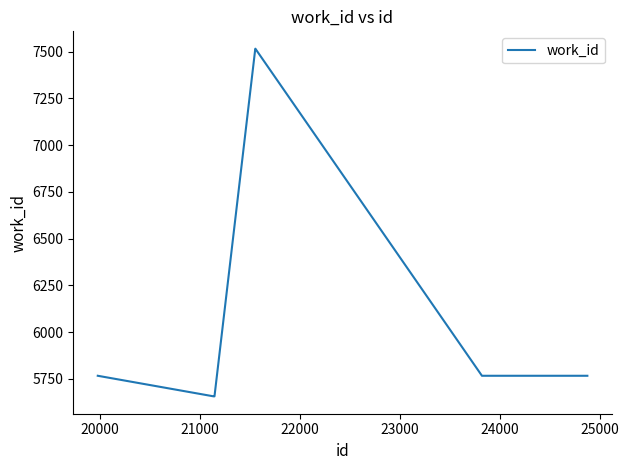

Reading left to right, list all the values displayed in this chart.

5767	5657	5657	7516	7516	5767	5767